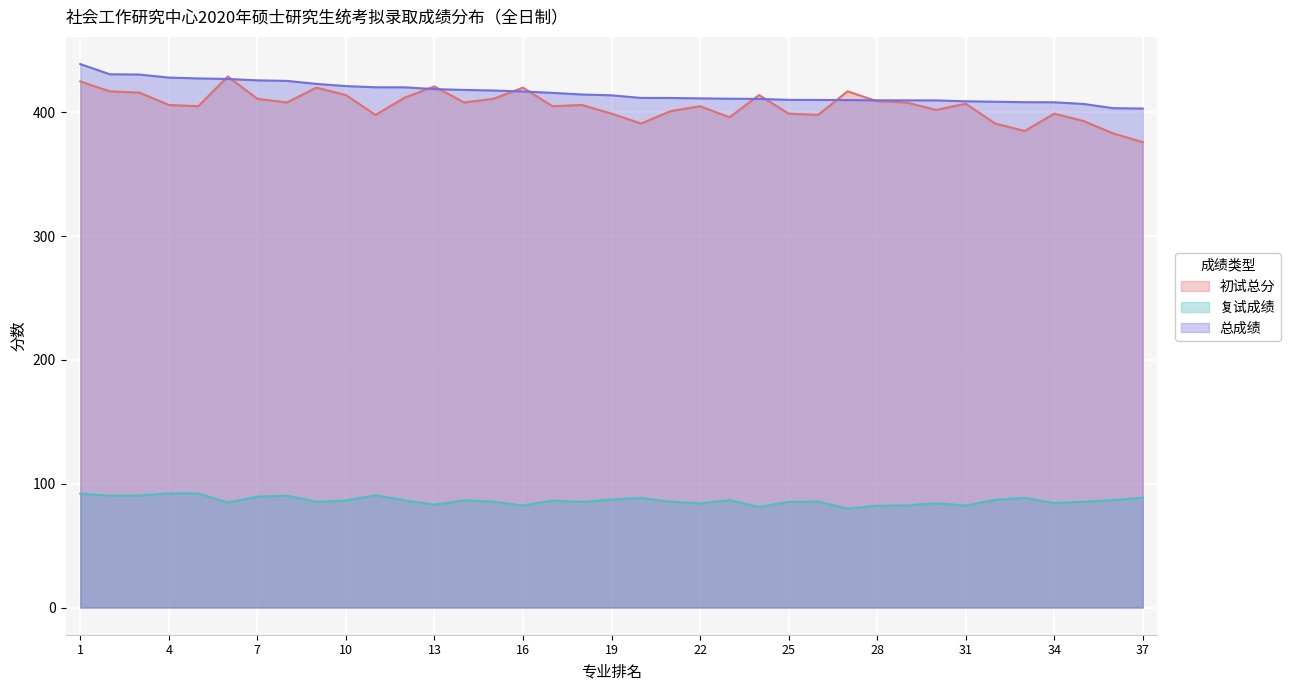

What is the total value across all series at 7?

926.5